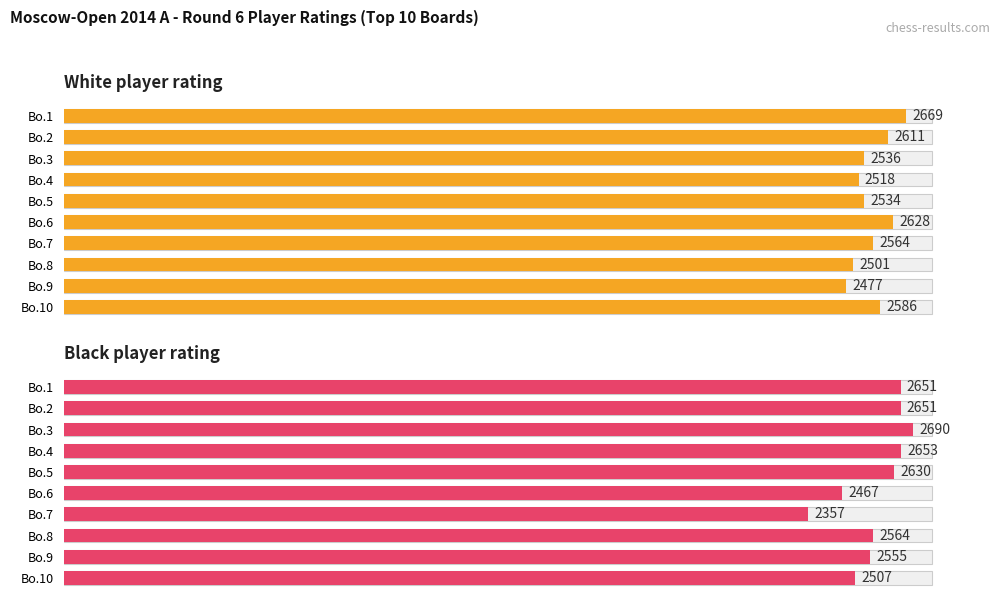

The value of White player rating at Bo.4 is 4261. True or false?

False